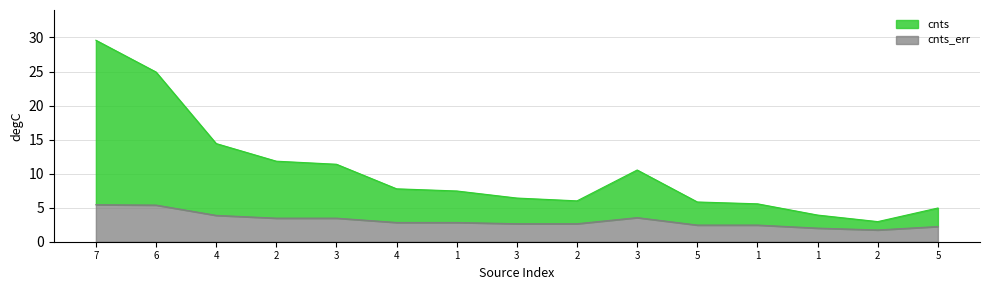

Between 3 and 1, which is larger?

3